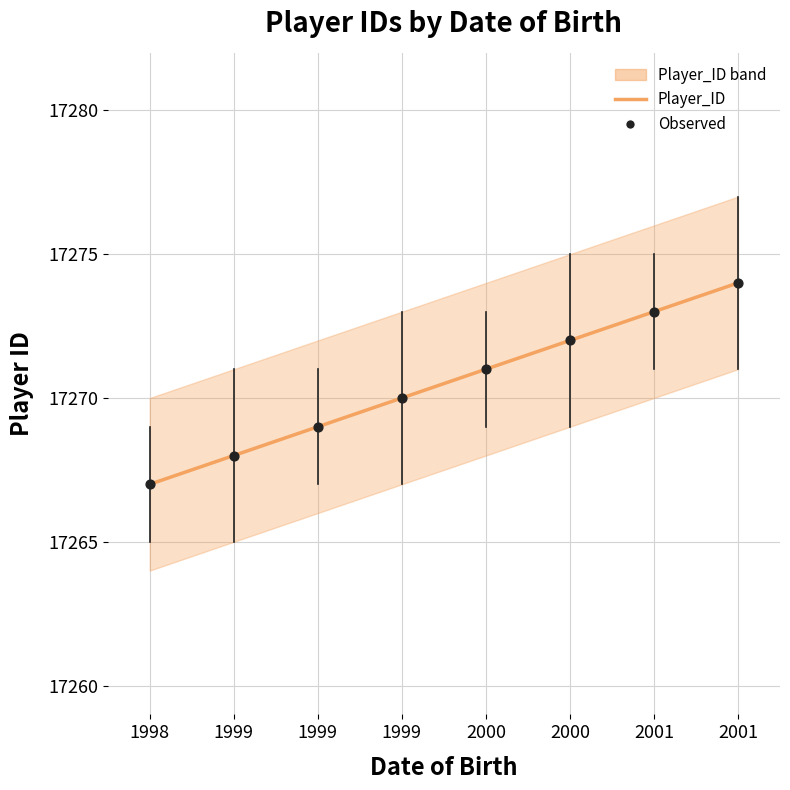

At which category is the sum across all series the highest?

2001